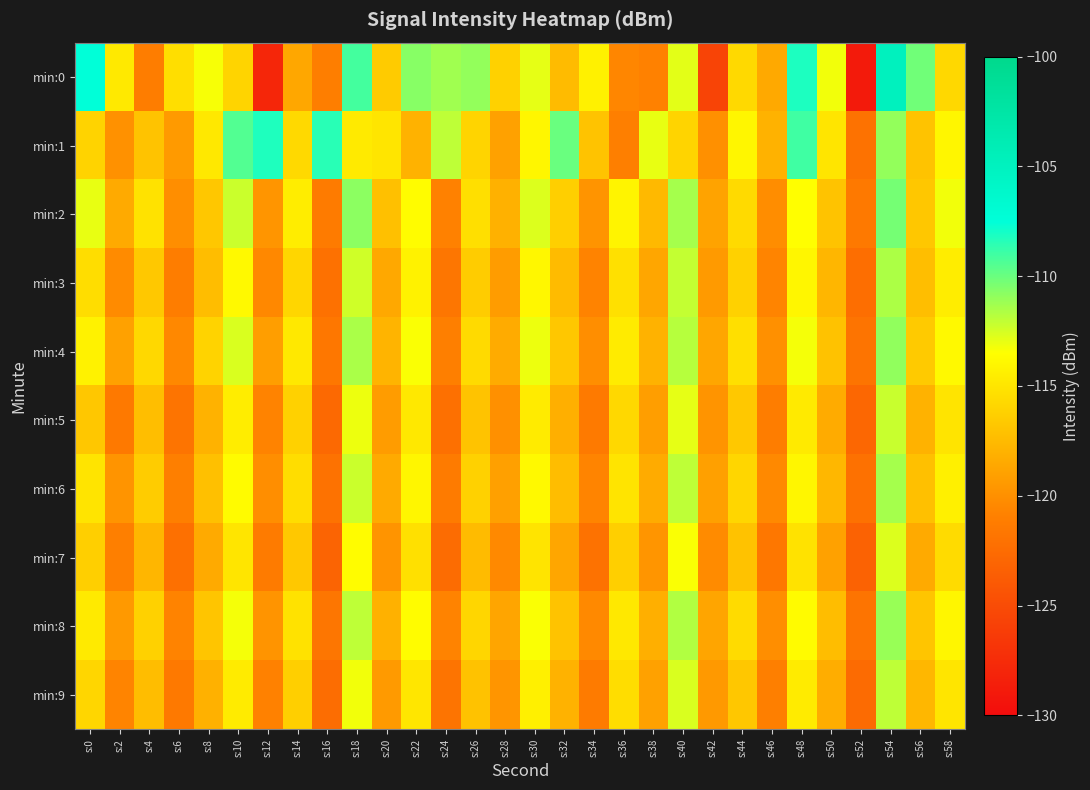

Which series has the widest spread of values?

min:0